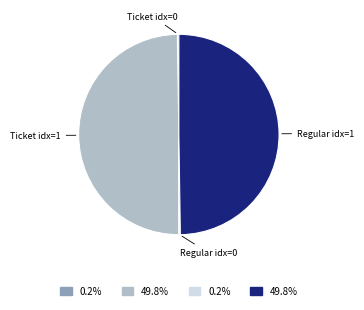

Count the number of slices in the pie.

4